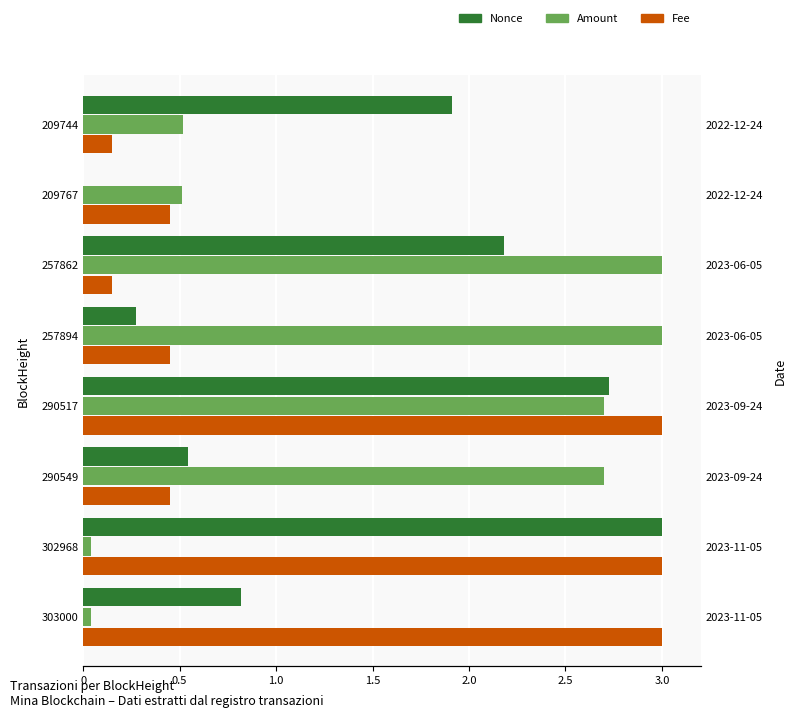

What is the greatest value displayed?

3.0